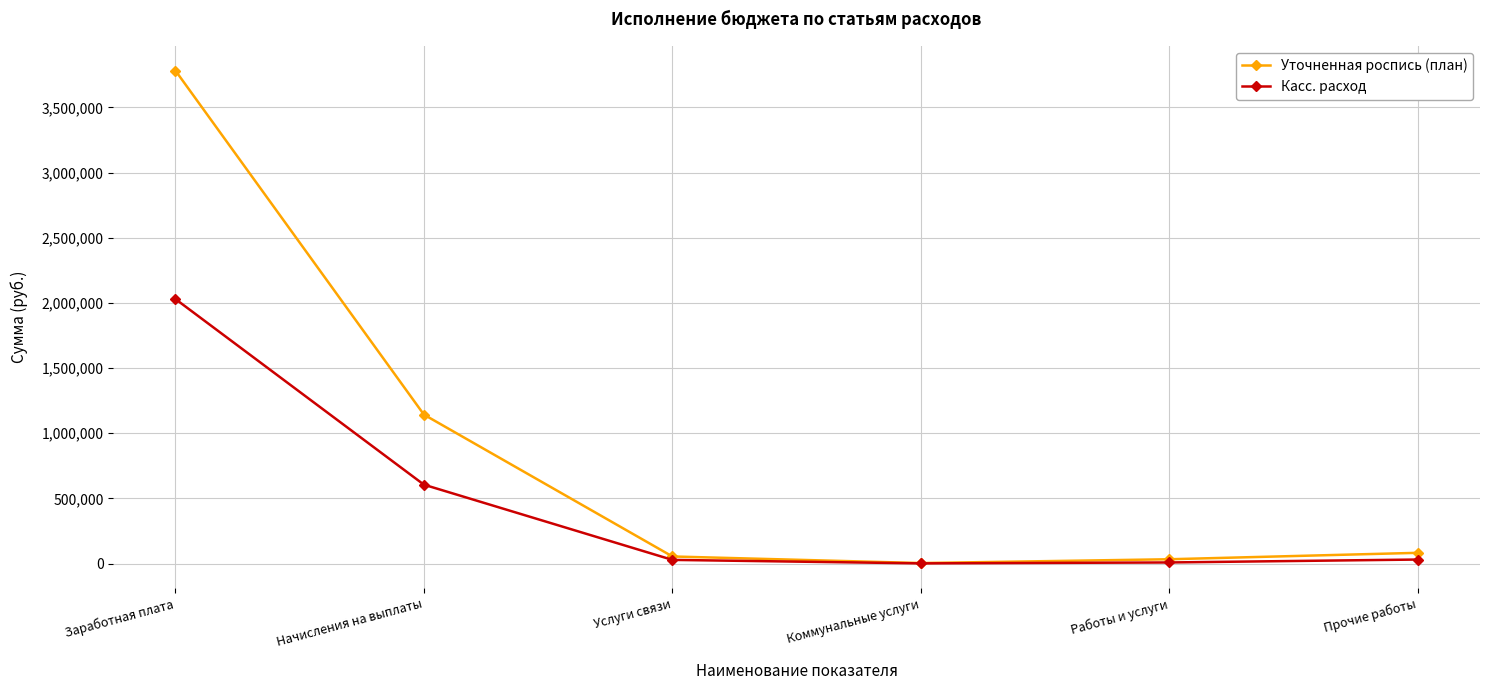

What are all the series names shown in the legend?

Уточненная роспись (план), Касс. расход